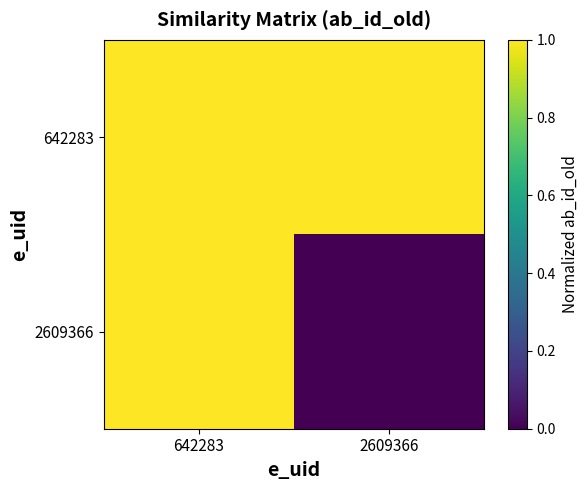

Which category has the highest value across all series?

642283